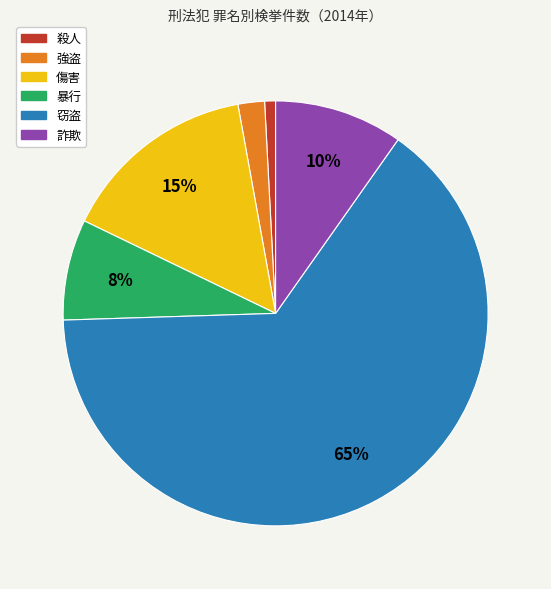

The 傷害 slice represents 15% of the pie. True or false?

True